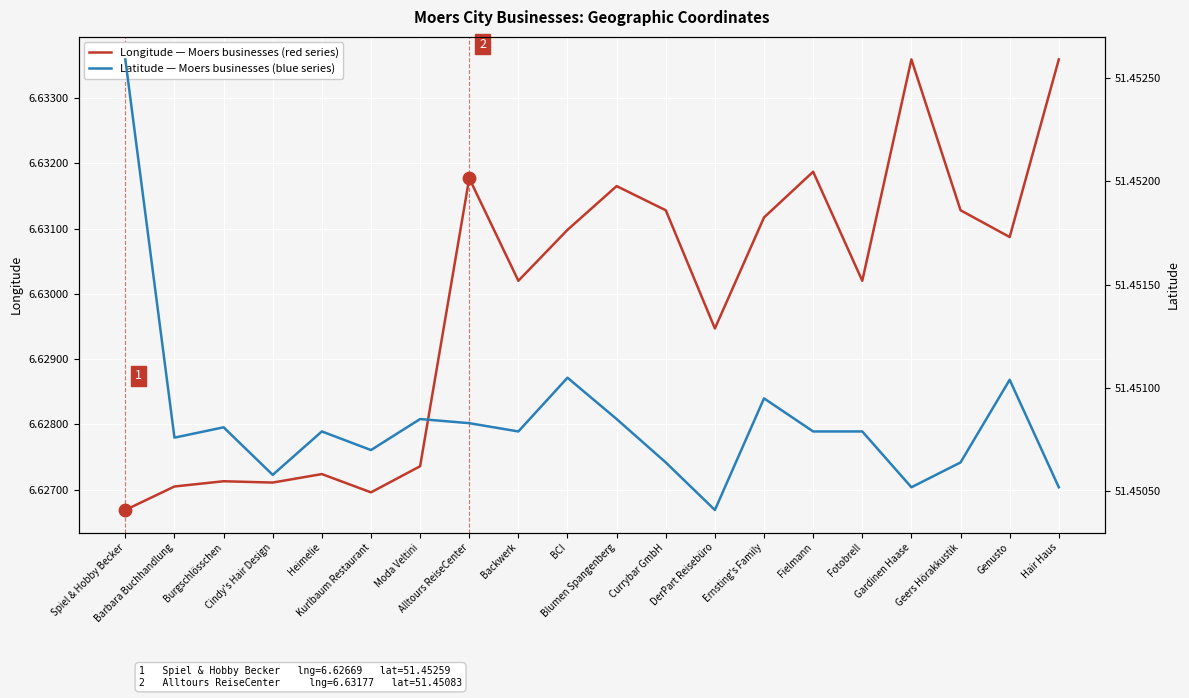

Is the value of Longitude (red series) at Alltours ReiseCenter greater than the value of Latitude (blue series) at Geers Hörakkustik?

No